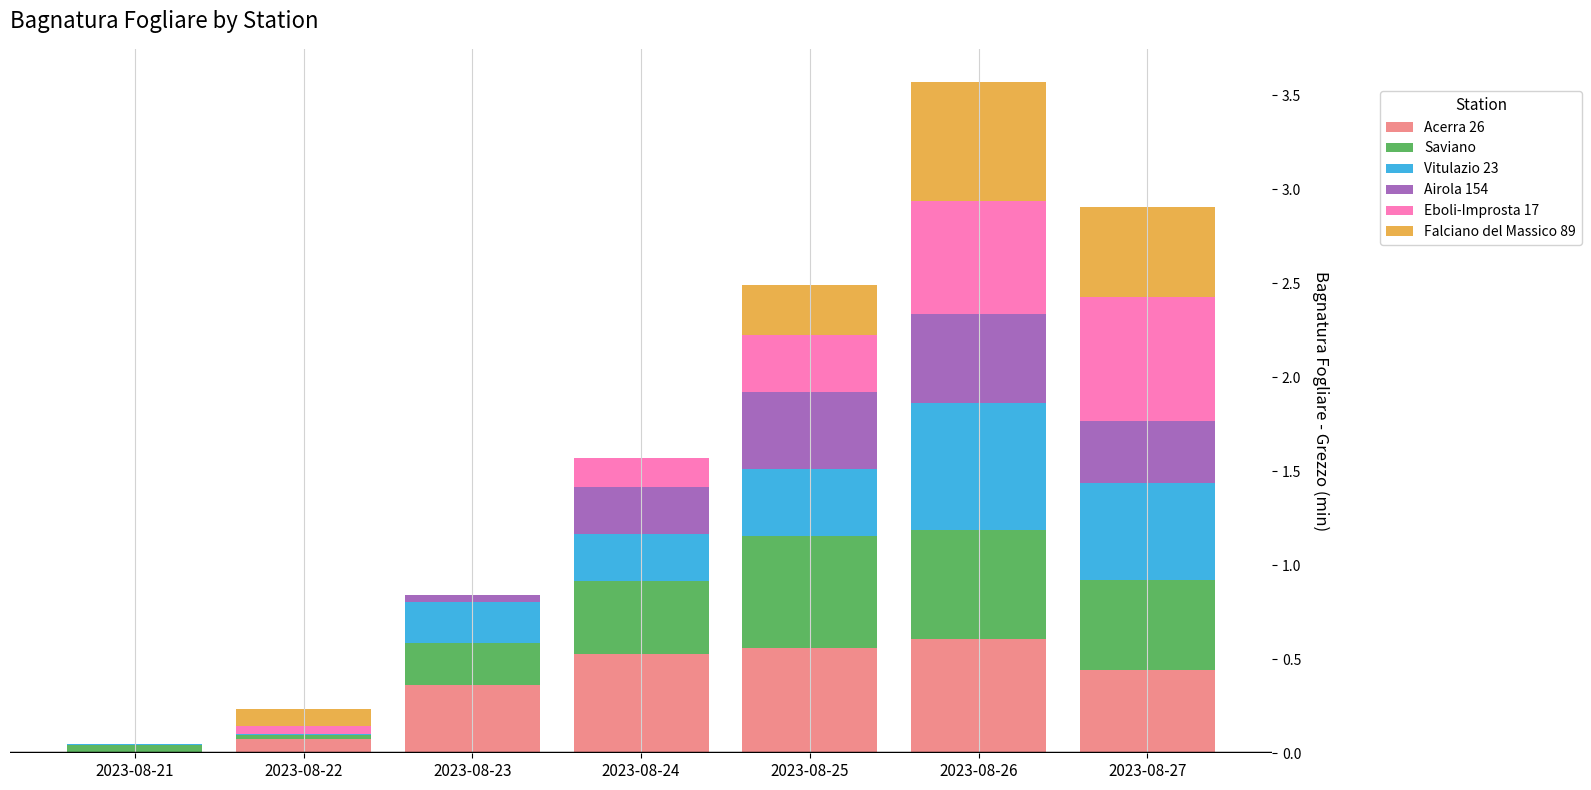

At which category is the sum across all series the highest?

2023-08-26